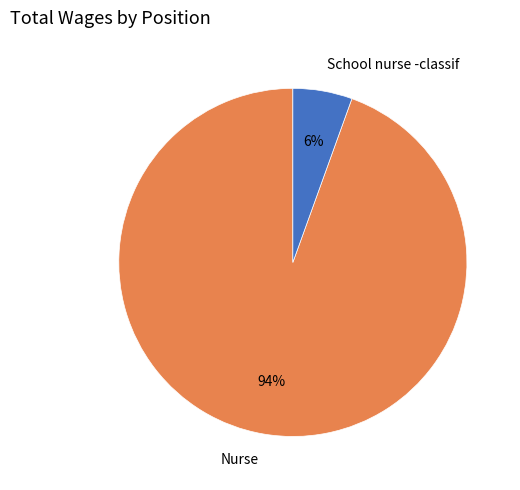

Rank the categories by value from lowest to highest.

School nurse -classif, Nurse